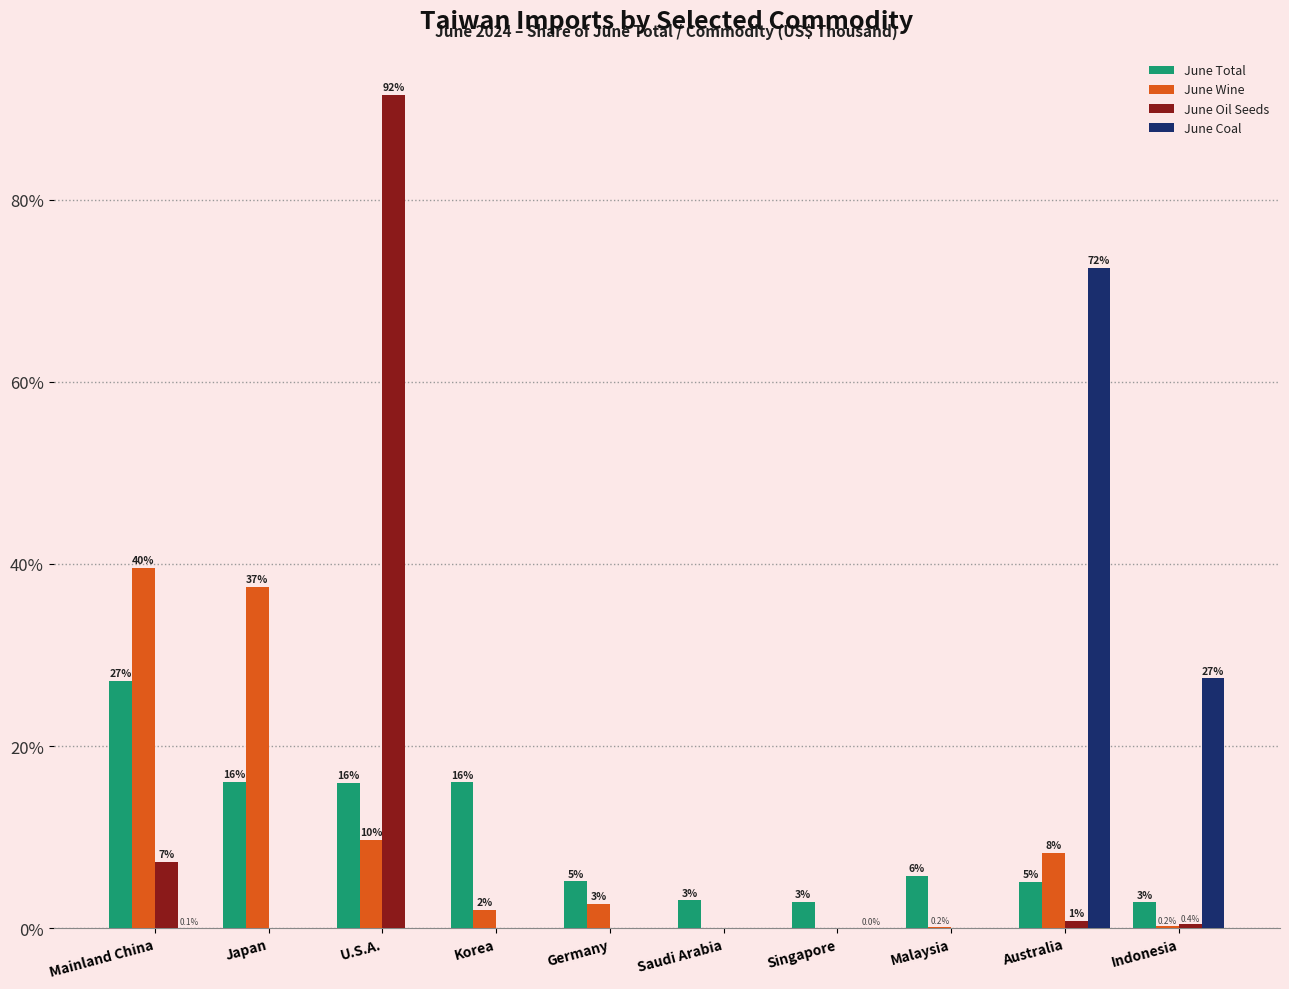

At which label does June Wine reach its peak?

Mainland China